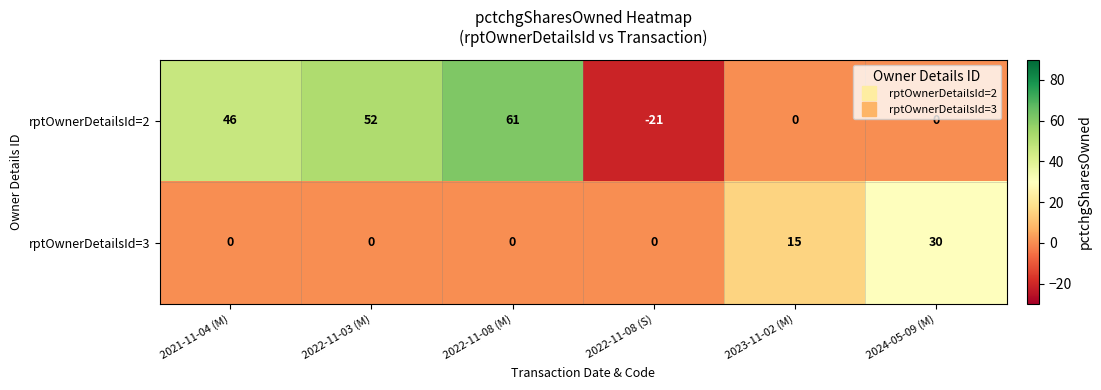

Is it true that rptOwnerDetailsId=3 equals -12 at 2021-11-04 (M)?

False